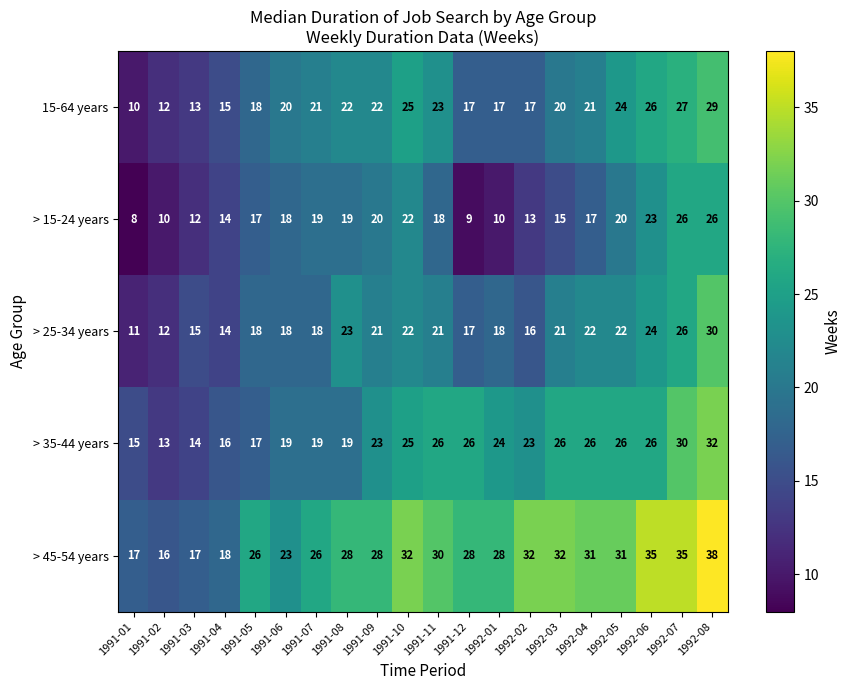

What is the maximum value shown in the chart?

38